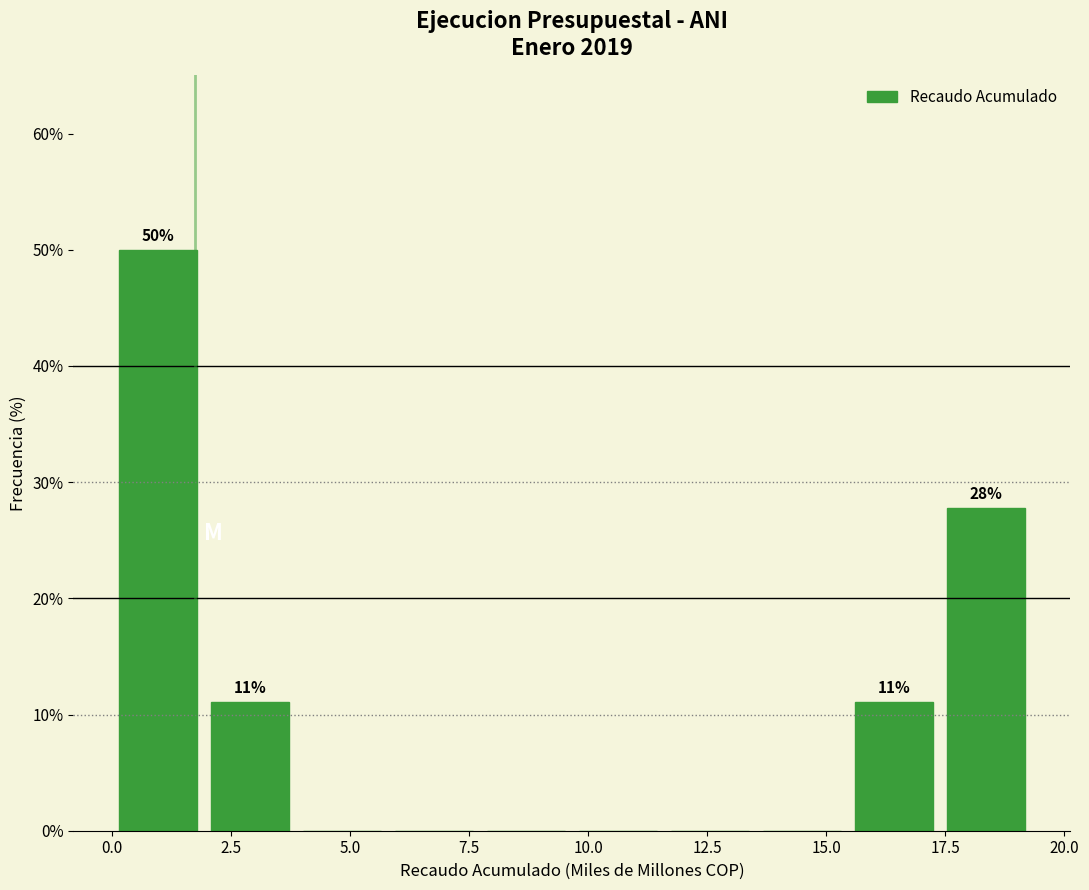

Around what value on the x-axis is the tallest bar? Give the approximate position of its centre, as read against the axis.

1.0